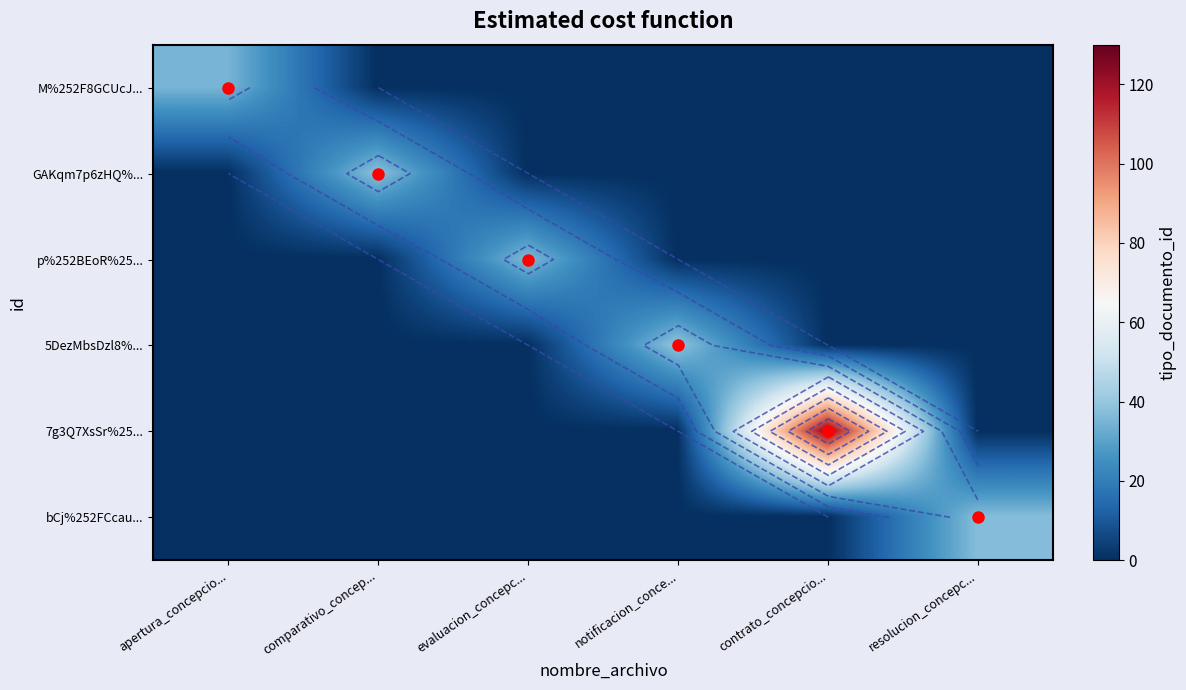

At contrato_concepcio..., list the series in order from largest to smallest.

7g3Q7XsSr%25..., M%252F8GCUcJ..., GAKqm7p6zHQ%..., p%252BEoR%25..., 5DezMbsDzl8%..., bCj%252FCcau...